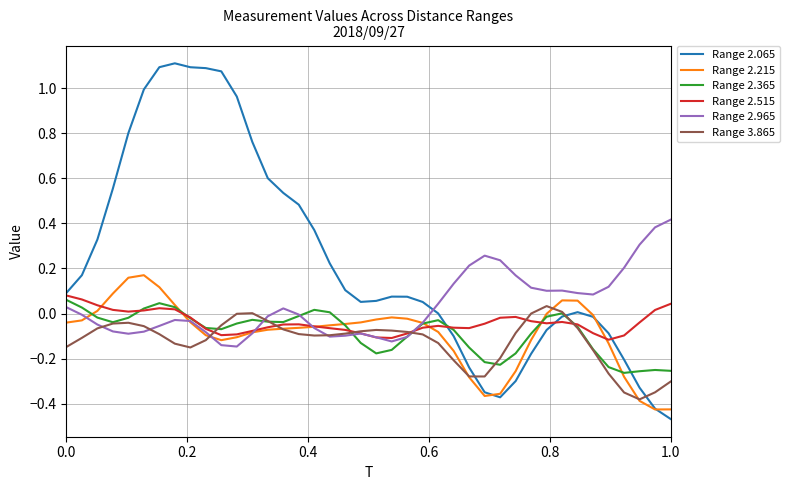

Which series has the largest range (max minus min)?

Range 2.065